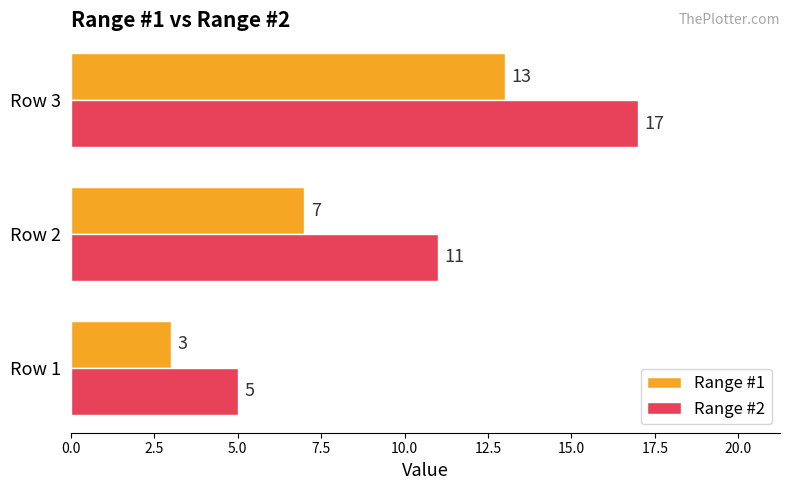

What is the average value of the Range #1 series?

8